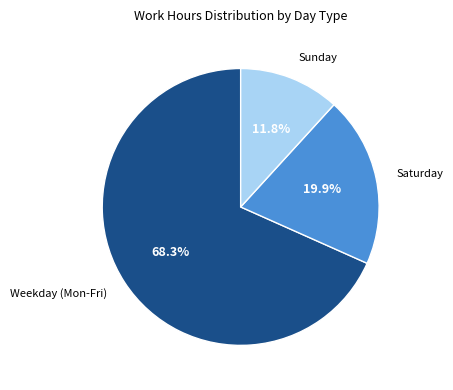

Does any single category account for the majority?

Yes